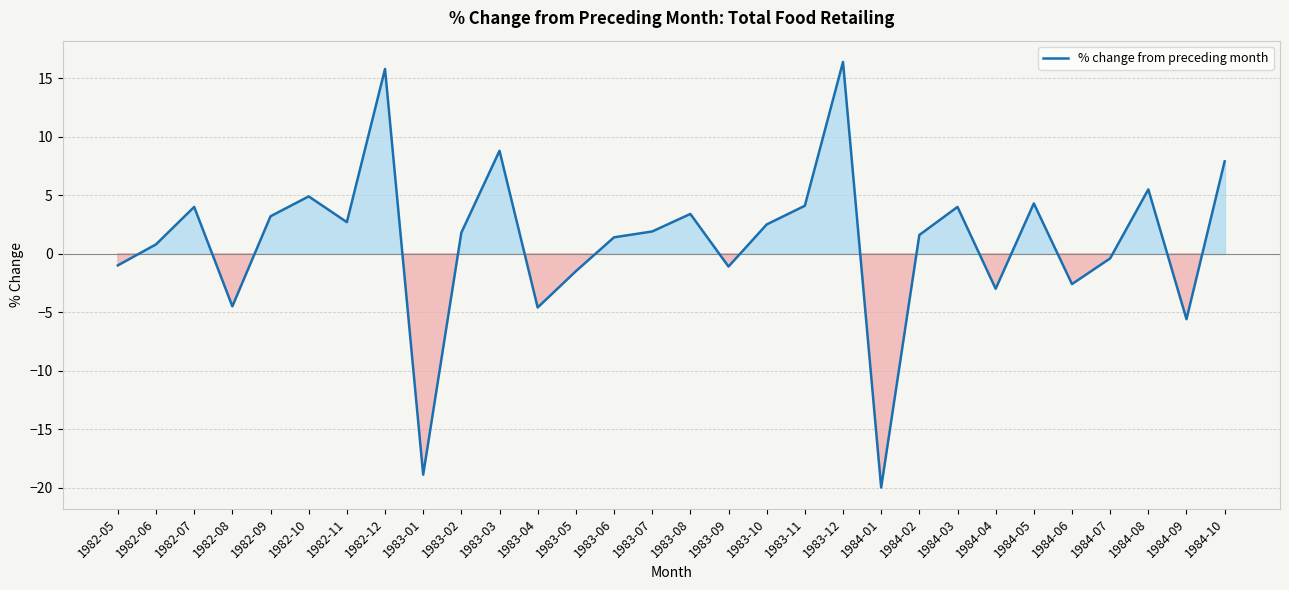

What is the sum of the values at 1982-10 and 1983-10?

7.4